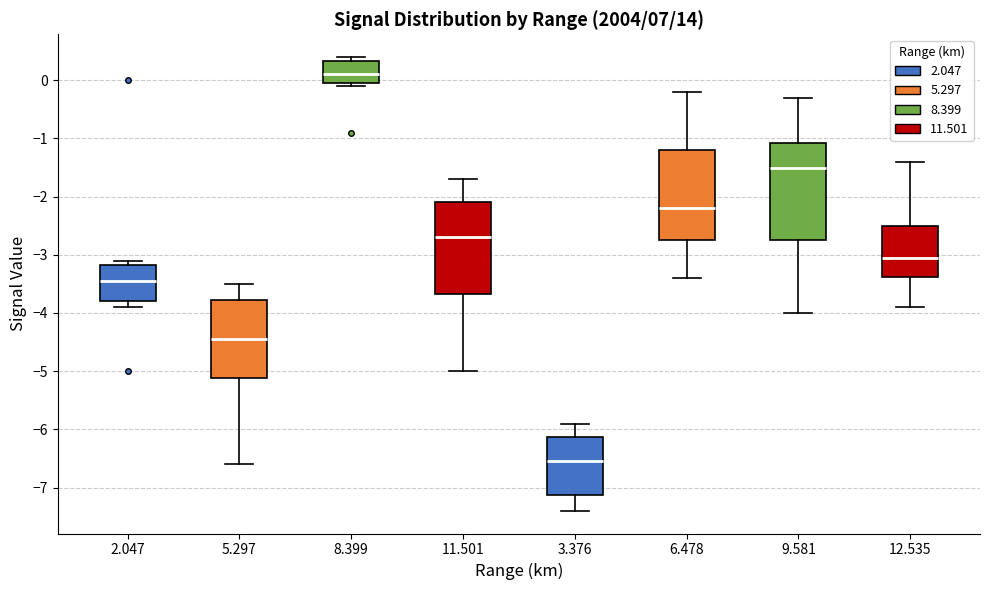

Where does the upper whisker of the box at x = 6.478 end on the y-axis? The values are not printed on the chart, so give them approximately, as read against the axis.

-0.2